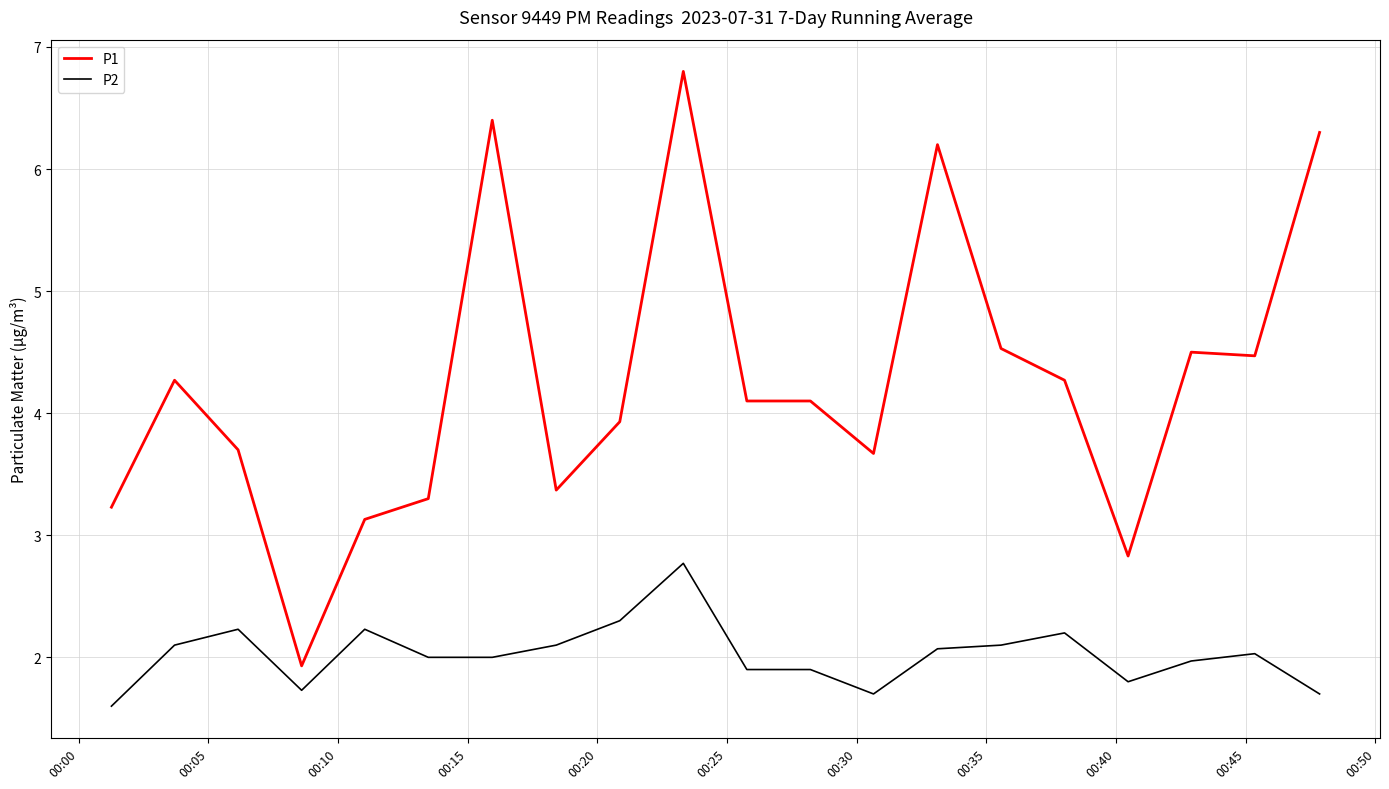

What is the greatest value displayed?

6.8